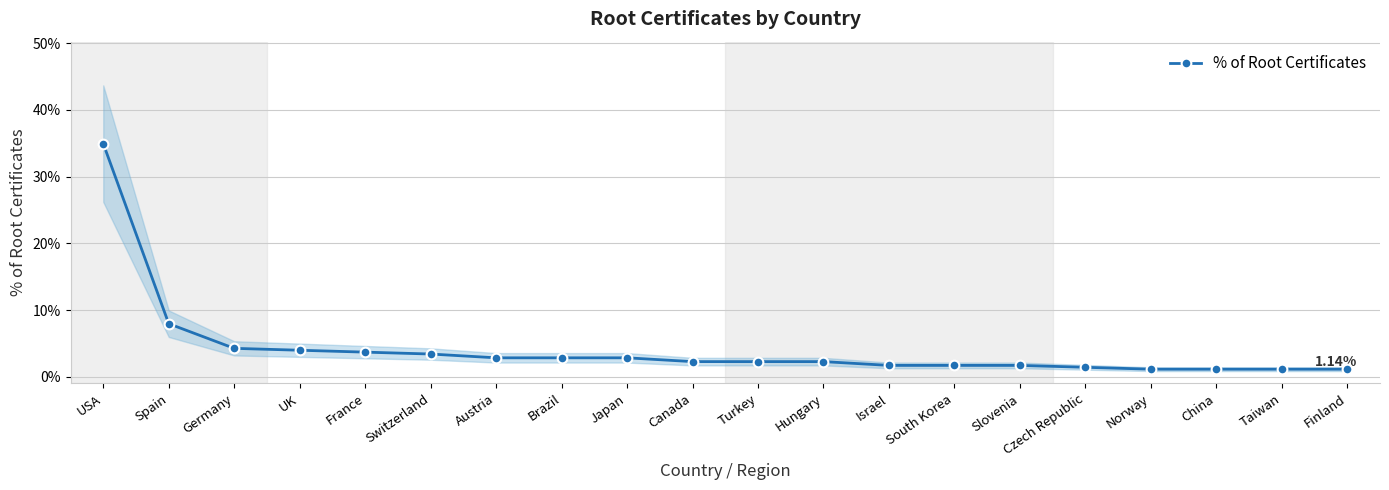

True or false: the data shows 0.0 at Turkey.

True